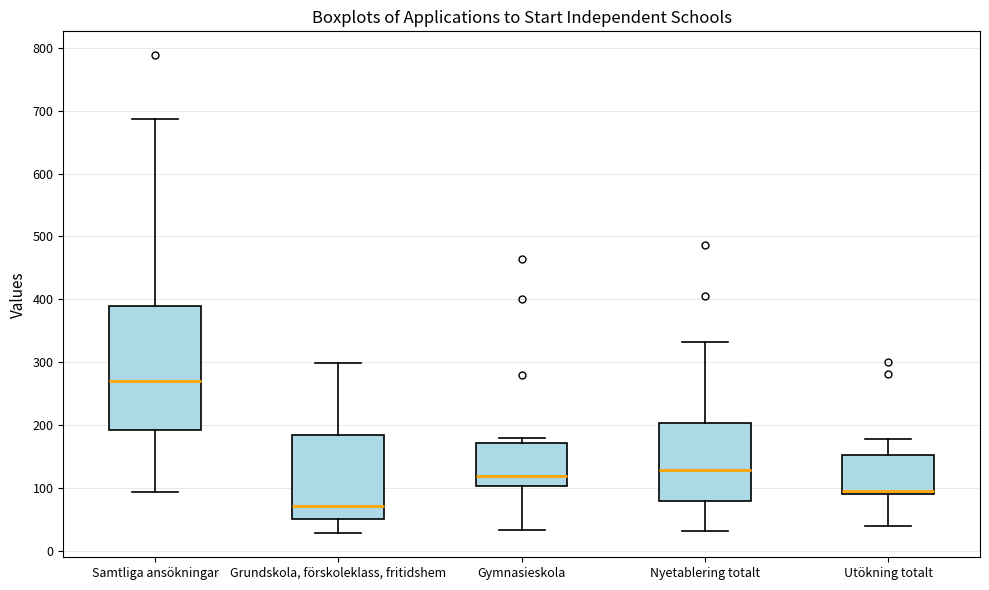

Reading left to right, read every box against the y-axis: the position of its median line, the range the box covers, and the ends of its whiskers. The values are not printed on the chart, so give them approximately, as read against the axis.

Samtliga ansökningar: median 270, box 190 to 390, whiskers 90 to 690
Grundskola, förskoleklass, fritidshem: median 70, box 50 to 190, whiskers 30 to 300
Gymnasieskola: median 120, box 100 to 170, whiskers 30 to 180
Nyetablering totalt: median 130, box 80 to 200, whiskers 30 to 330
Utökning totalt: median 100, box 90 to 150, whiskers 40 to 180